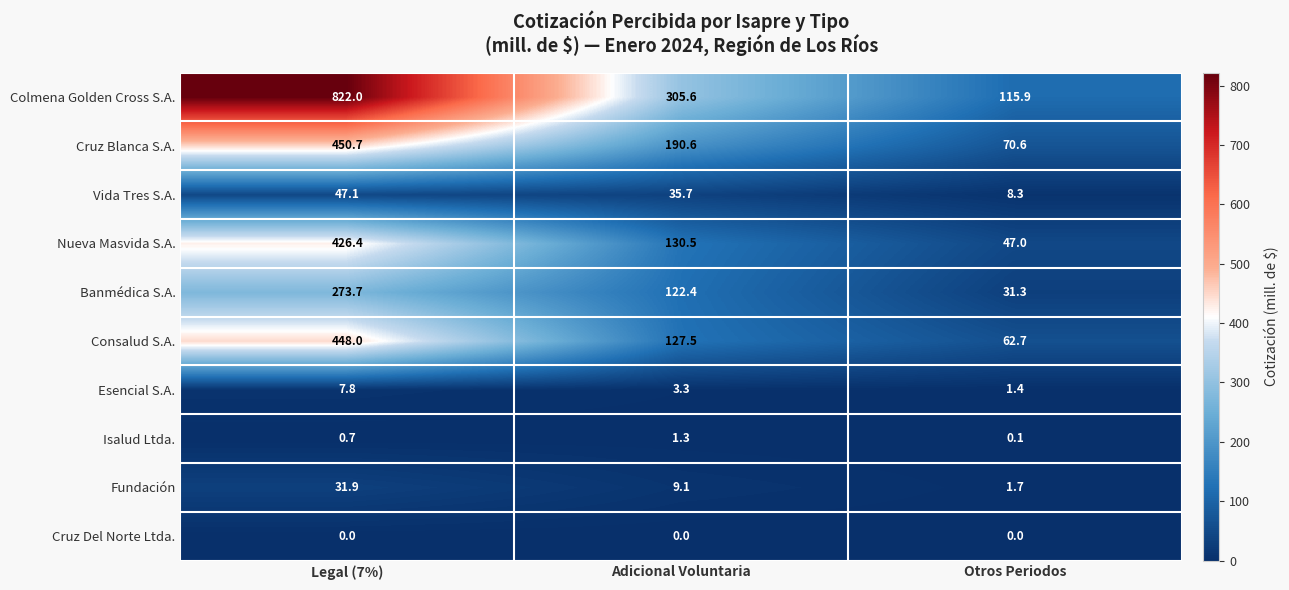

What is the approximate value of Nueva Masvida S.A. at Legal (7%)?

426.4